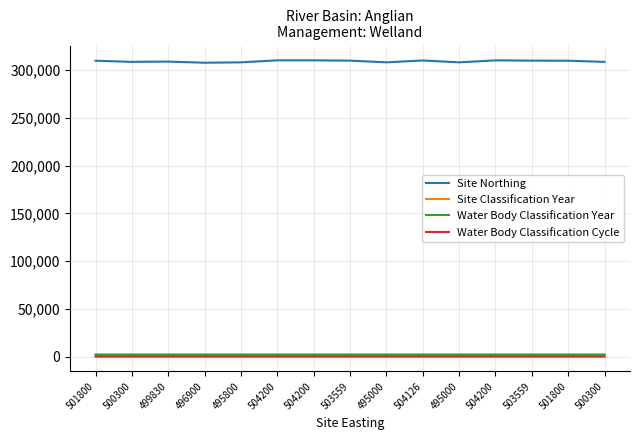

At which label does Water Body Classification Year reach its peak?

495000